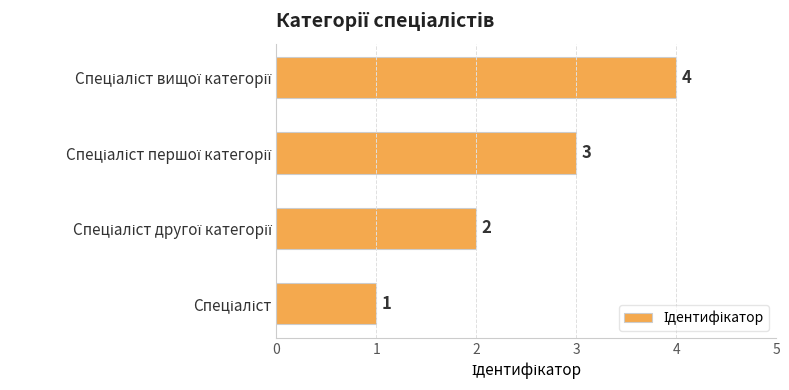

Count the values in the range 2 to 4.

3